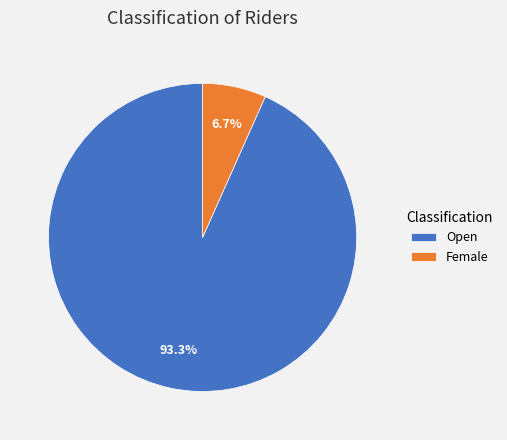

Which category has the smallest portion of the pie?

Female